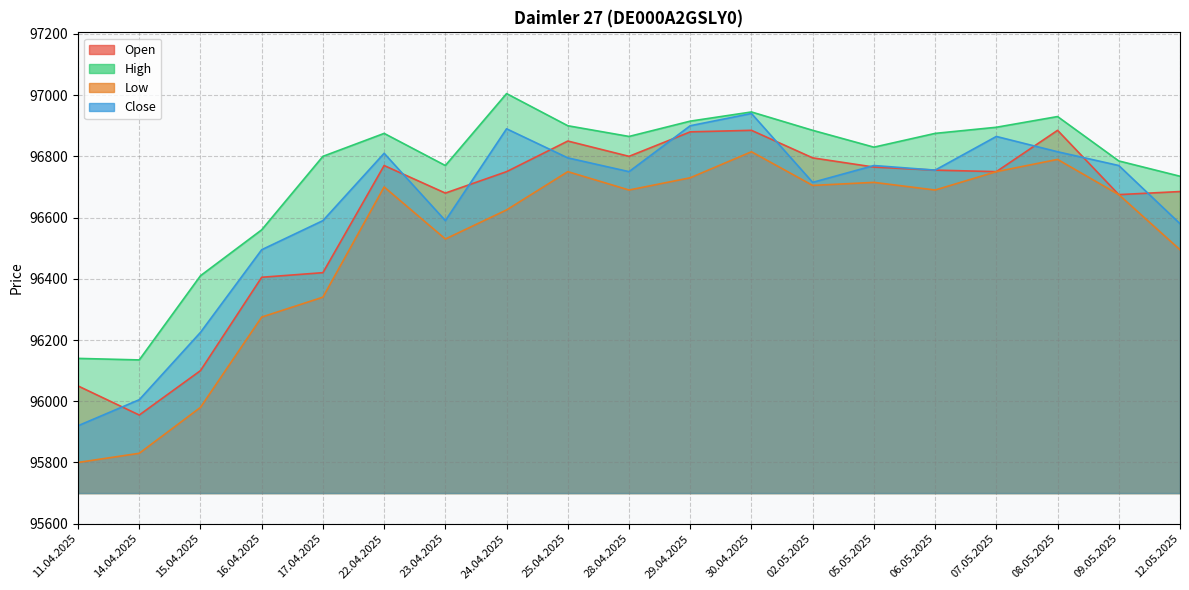

What is the label of the 3rd point from the right?

08.05.2025